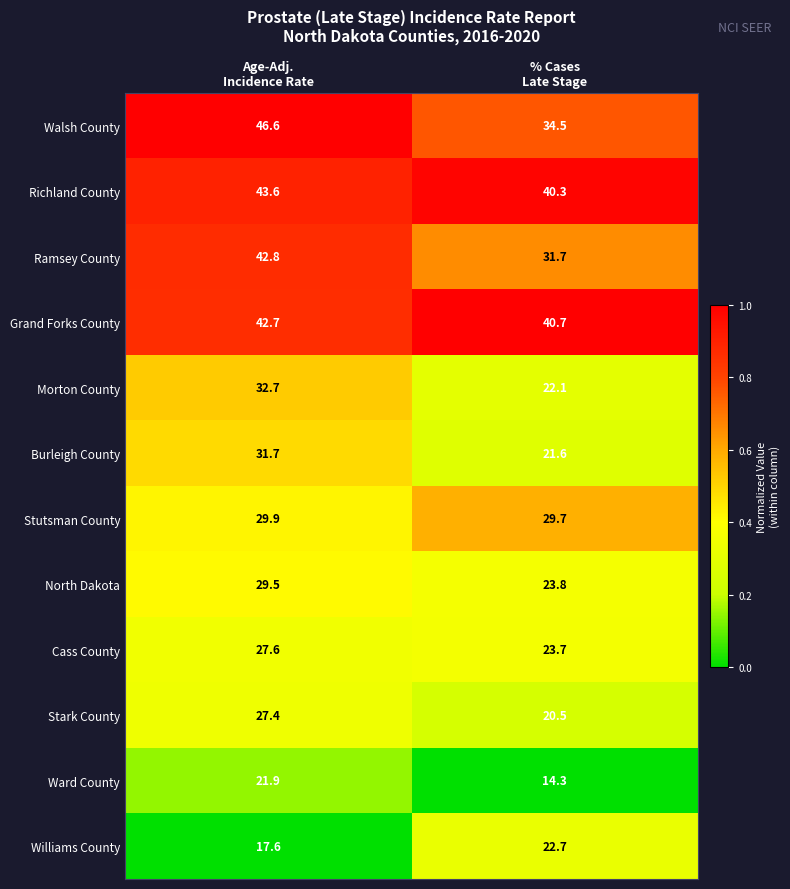

What is the difference between the highest and lowest values at % Cases
Late Stage?

26.4